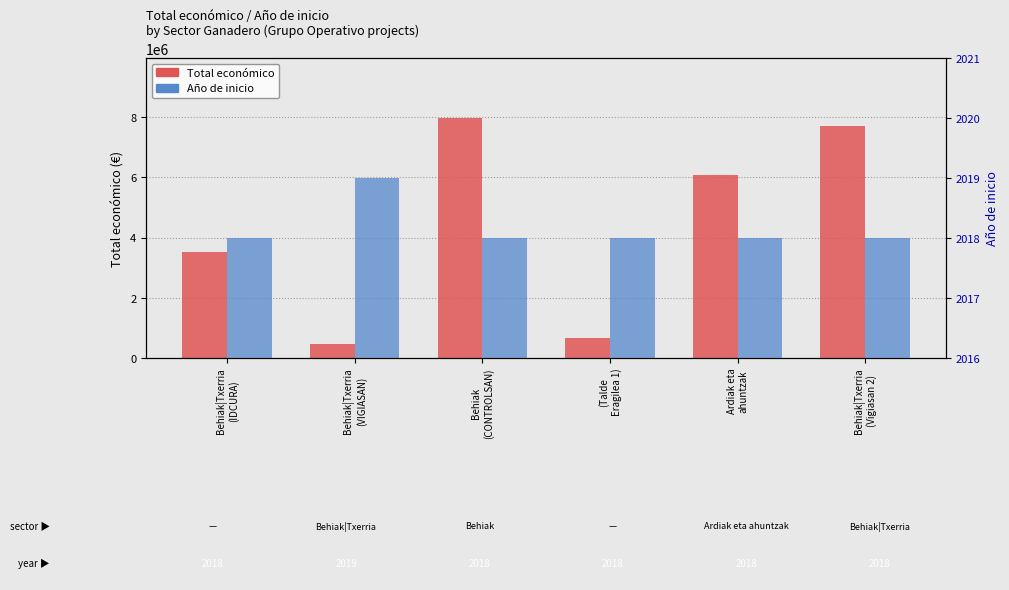

Reading left to right, list all the values displayed in this chart.

Total económico: Behiak|Txerria
(IDCURA)=3508005	Behiak|Txerria
(VIGIASAN)=480156	Behiak
(CONTROLSAN)=7977125	(Talde
Eragilea 1)=657425	Ardiak eta
ahuntzak=6097171	Behiak|Txerria
(Vigiasan 2)=7717171
Año de inicio: Behiak|Txerria
(IDCURA)=2018	Behiak|Txerria
(VIGIASAN)=2019	Behiak
(CONTROLSAN)=2018	(Talde
Eragilea 1)=2018	Ardiak eta
ahuntzak=2018	Behiak|Txerria
(Vigiasan 2)=2018